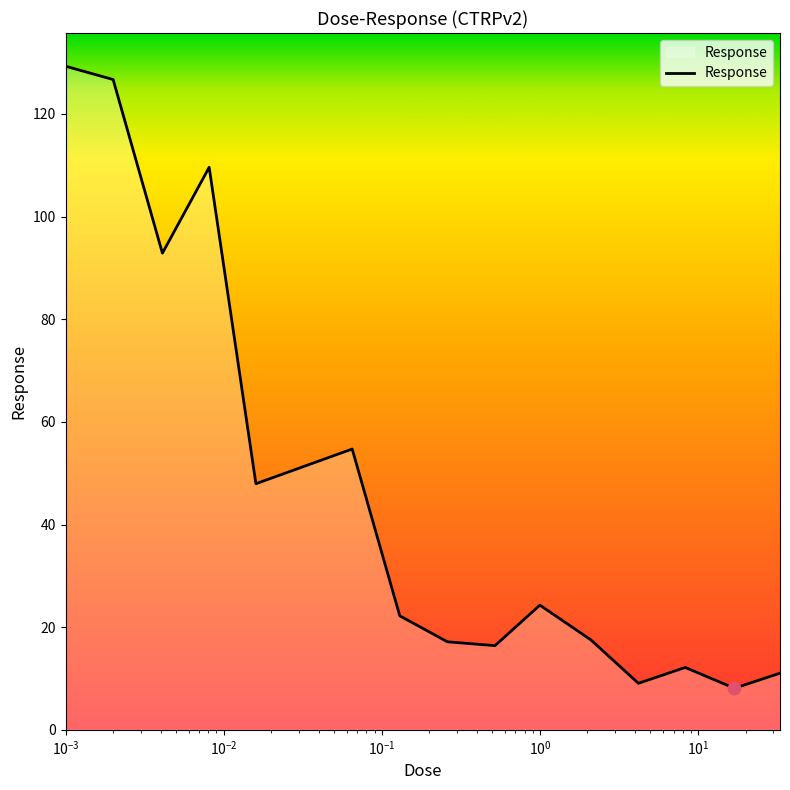

What is the difference between the maximum and minimum values?

121.2